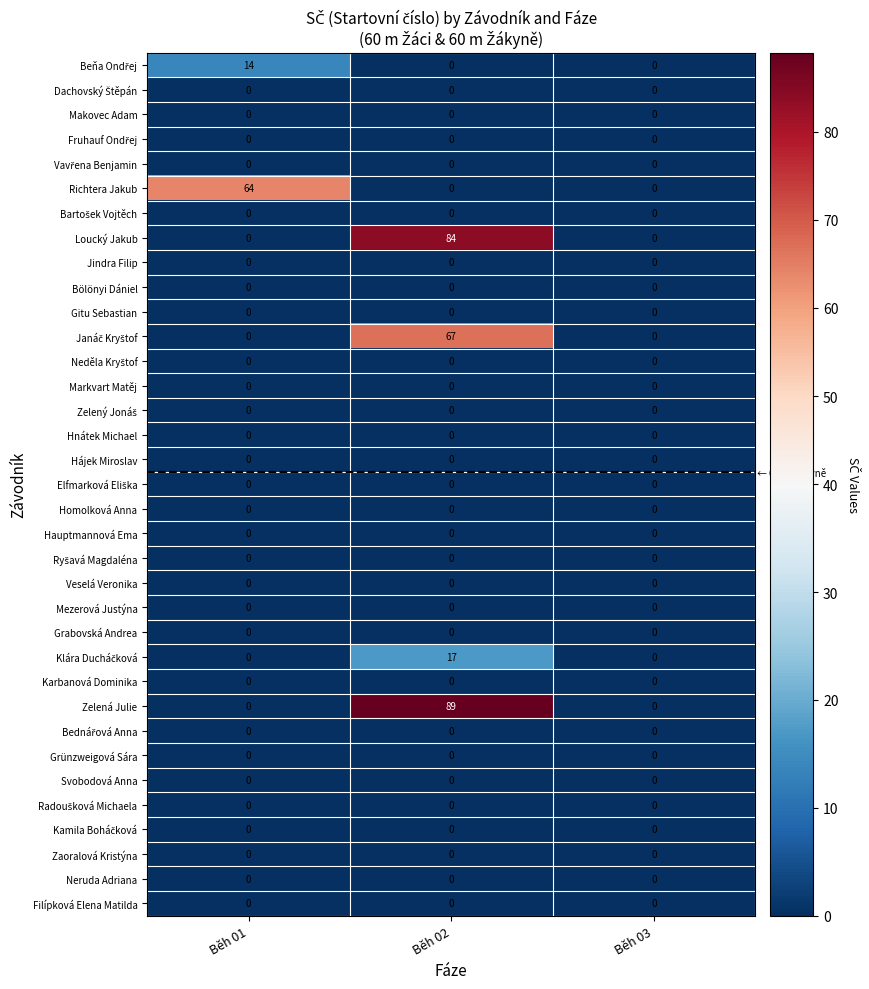

What is the total value across all series at Běh 02?

257